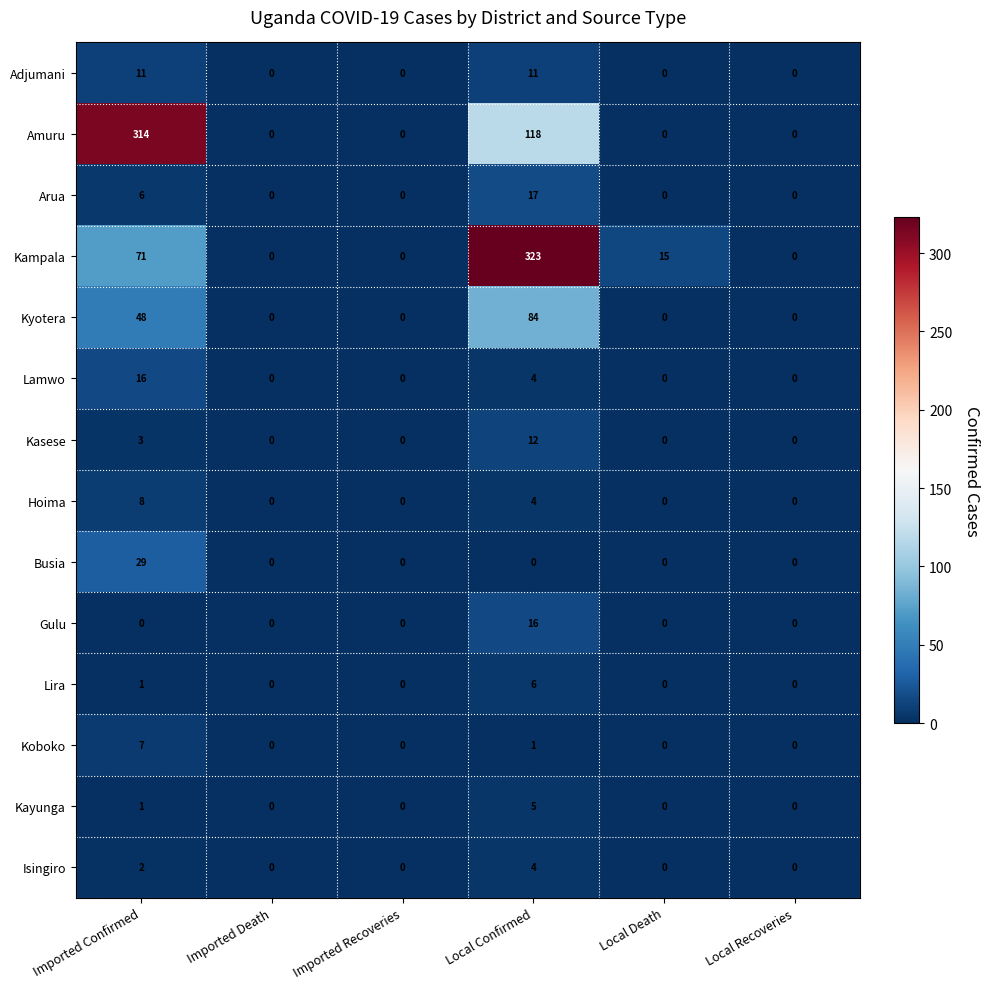

What is the total value across all series at Local Death?

15